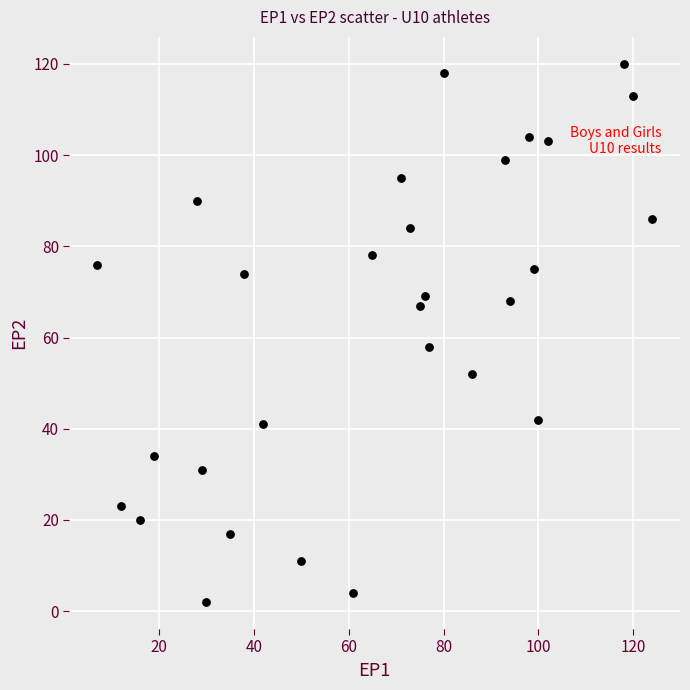

What Y value in the scatter plot is closest to 61?

58